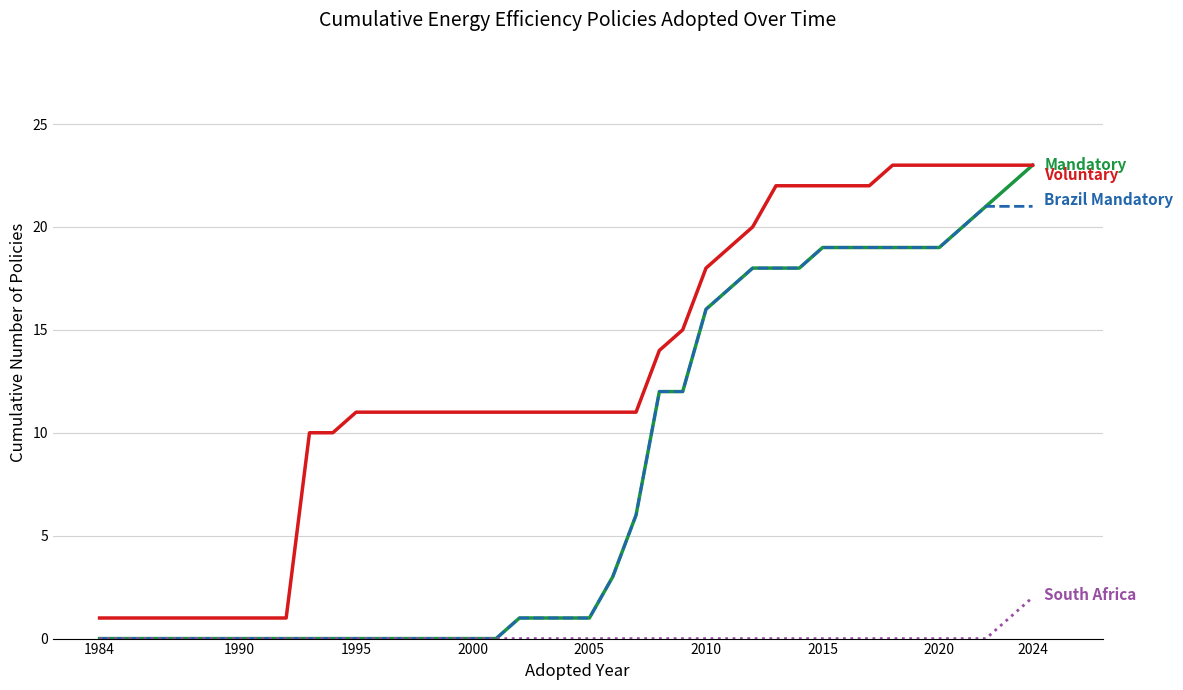

What is the greatest value displayed?

23